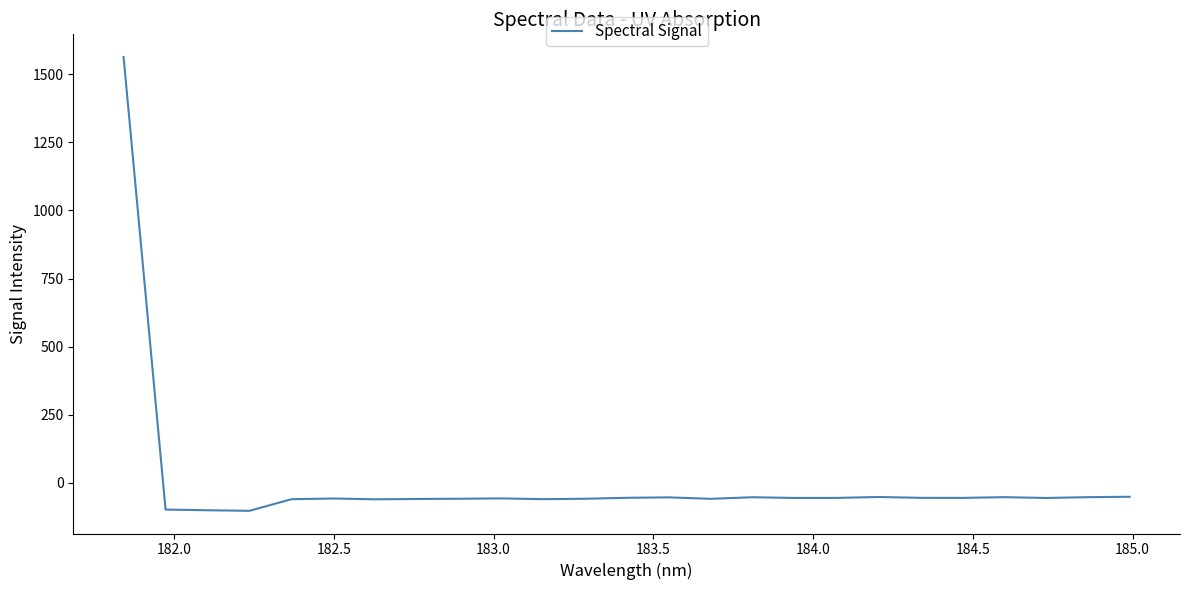

What is the smallest value displayed?

-102.2